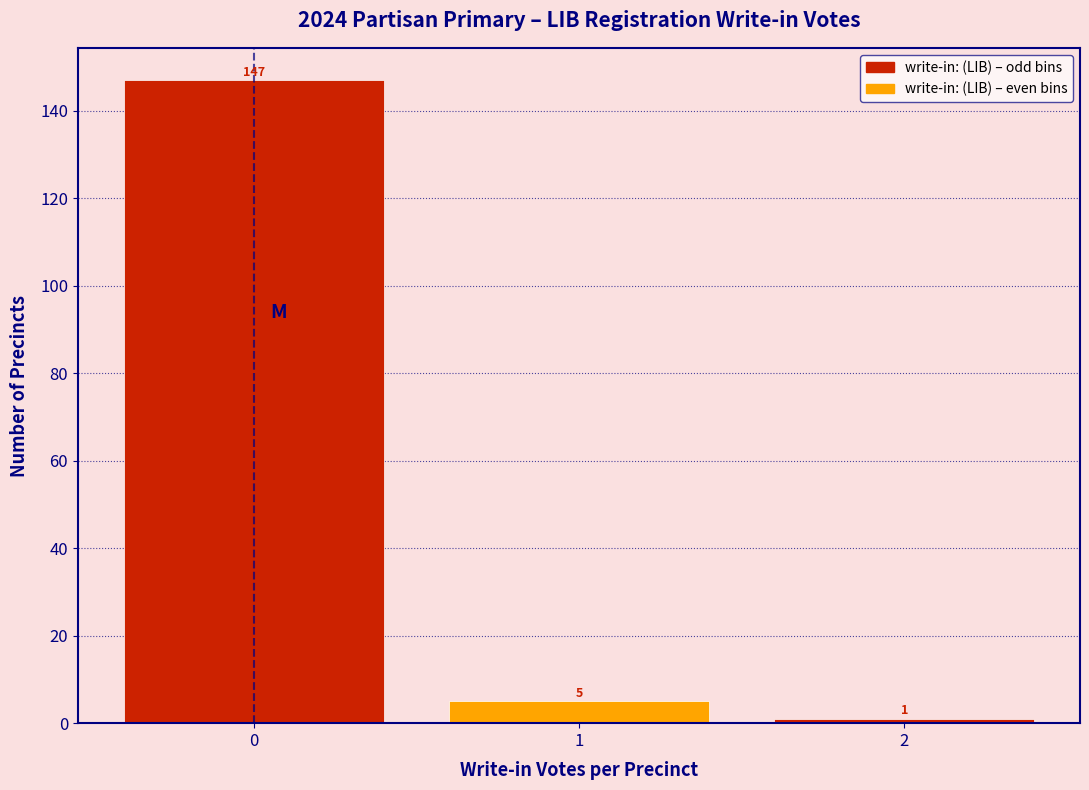

Which range on the x-axis has the tallest bar?

-0.5 to 0.5